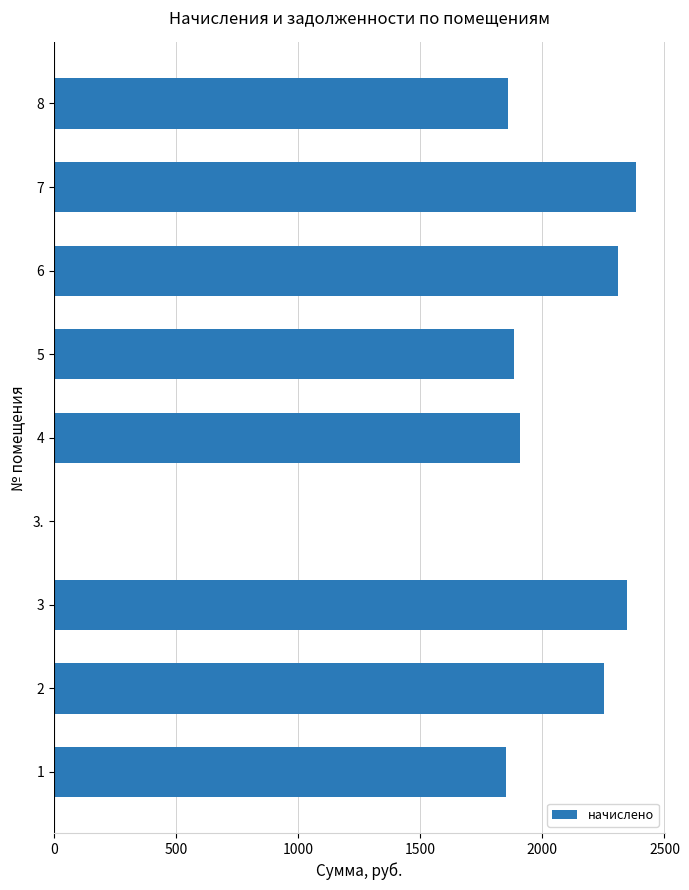

What is the sum of the values at 3. and 3?

2345.5